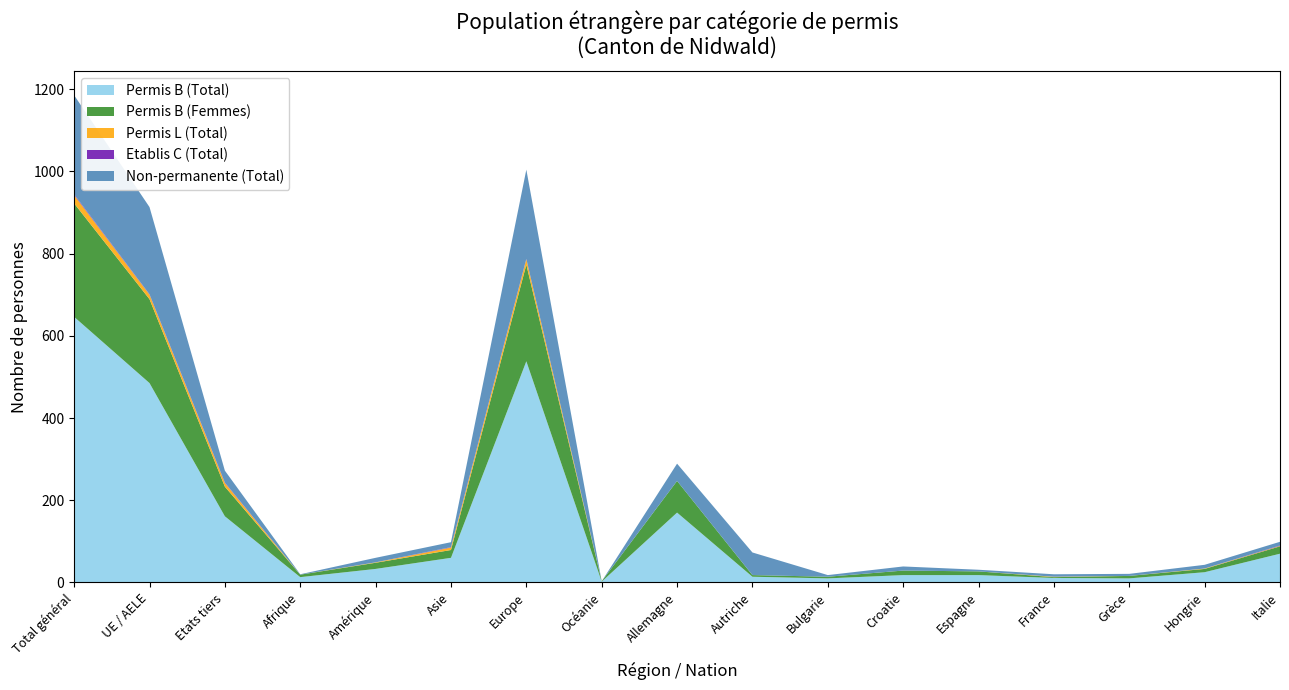

Reading left to right, list all the values displayed in this chart.

Permis B (Total): Total général=646	UE / AELE=485	Etats tiers=161	Afrique=13	Amérique=33	Asie=60	Europe=538	Océanie=2	Allemagne=170	Autriche=14	Bulgarie=10	Croatie=18	Espagne=18	France=11	Grèce=10	Hongrie=25	Italie=70
Permis B (Femmes): Total général=276	UE / AELE=204	Etats tiers=72	Afrique=6	Amérique=15	Asie=19	Europe=235	Océanie=1	Allemagne=77	Autriche=4	Bulgarie=4	Croatie=11	Espagne=9	France=2	Grèce=6	Hongrie=8	Italie=18
Permis L (Total): Total général=20	UE / AELE=11	Etats tiers=9	Afrique=0	Amérique=1	Asie=6	Europe=13	Océanie=0	Allemagne=0	Autriche=0	Bulgarie=0	Croatie=0	Espagne=0	France=1	Grèce=0	Hongrie=1	Italie=1
Etablis C (Total): Total général=2	UE / AELE=1	Etats tiers=1	Afrique=0	Amérique=0	Asie=1	Europe=1	Océanie=0	Allemagne=0	Autriche=0	Bulgarie=0	Croatie=0	Espagne=0	France=0	Grèce=0	Hongrie=0	Italie=1
Non-permanente (Total): Total général=241	UE / AELE=212	Etats tiers=29	Afrique=1	Amérique=11	Asie=12	Europe=217	Océanie=0	Allemagne=42	Autriche=55	Bulgarie=4	Croatie=10	Espagne=4	France=6	Grèce=5	Hongrie=9	Italie=9